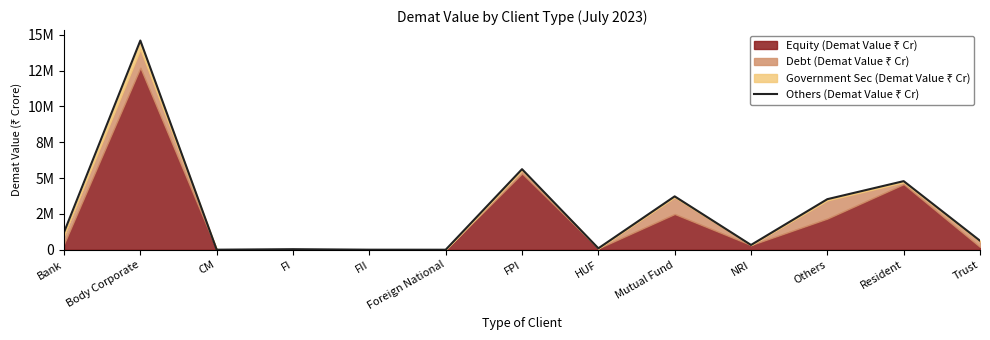

What position from the left is FII?

5